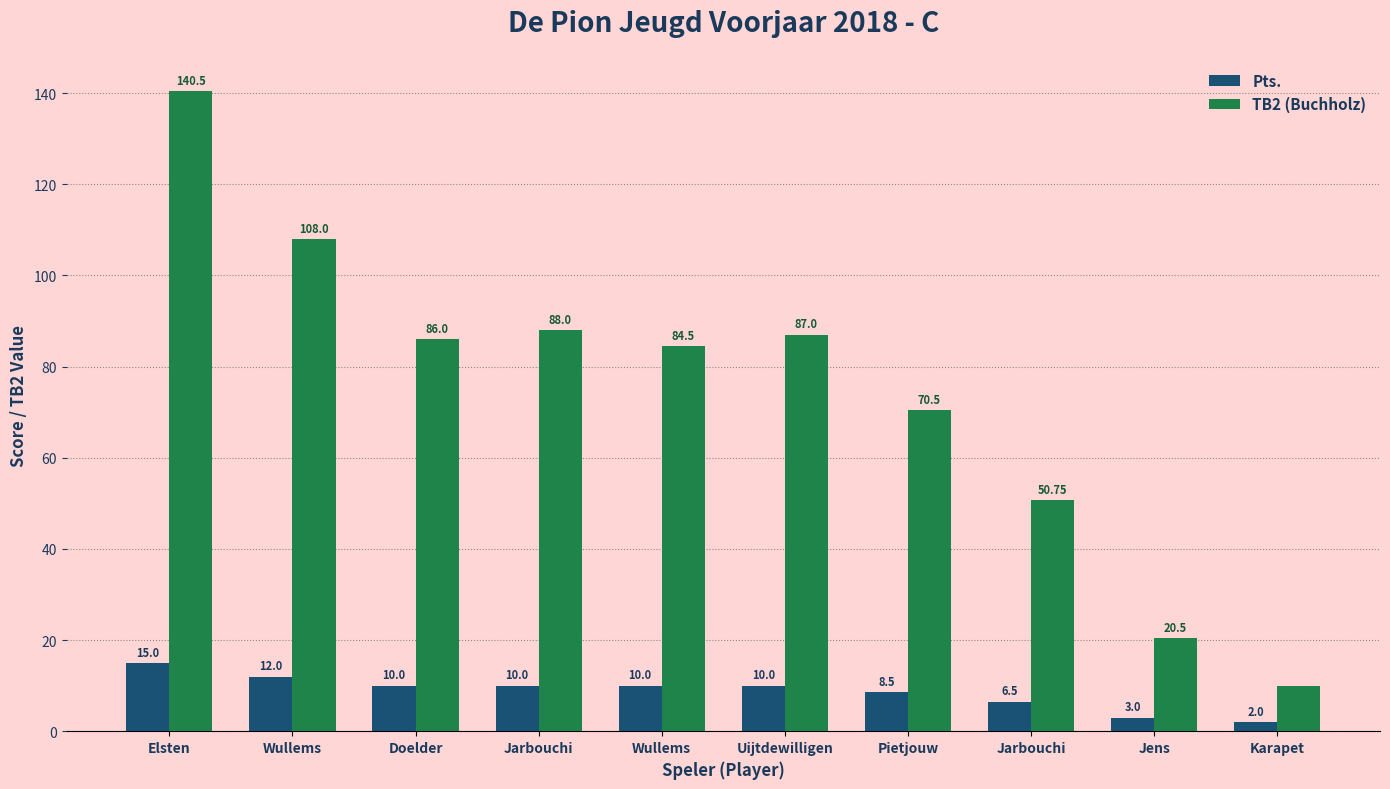

What are all the series names shown in the legend?

Pts., TB2 (Buchholz)